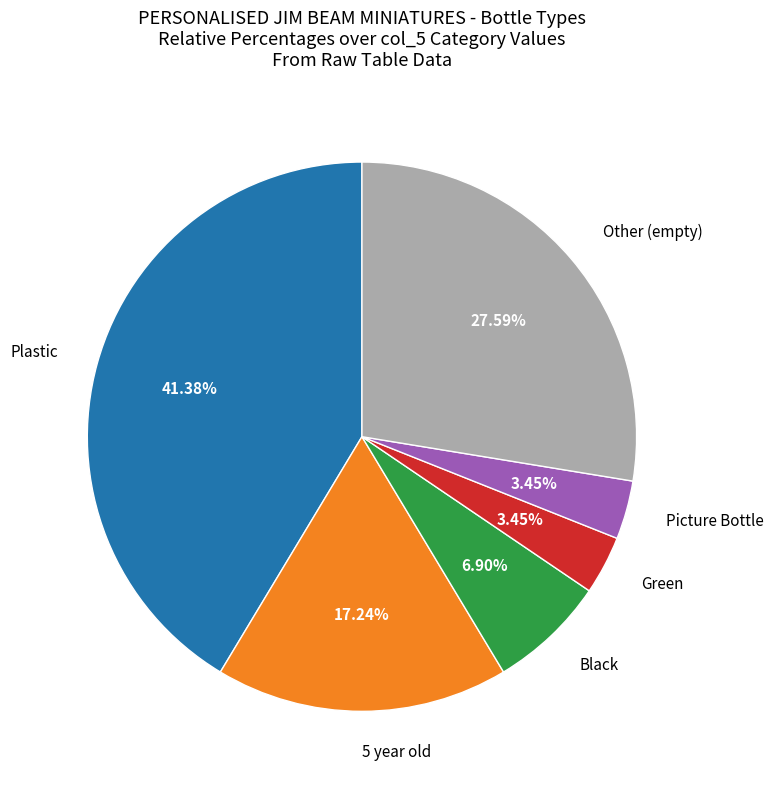

Is there a majority slice in this chart?

No